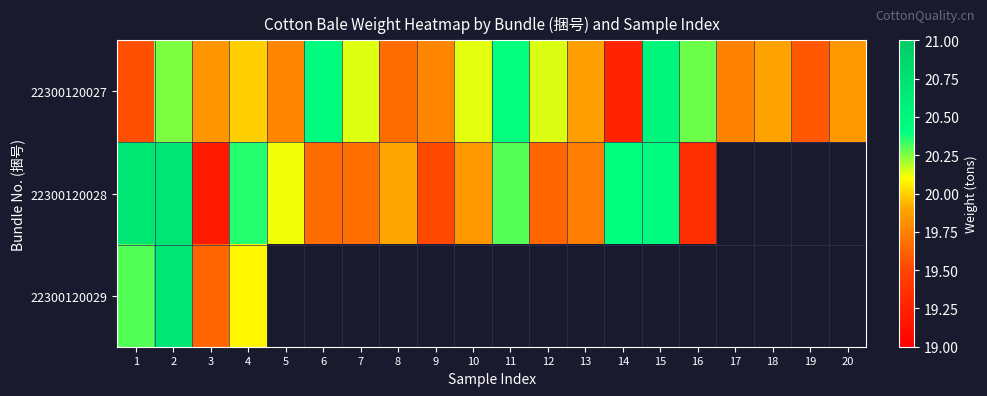

At which label does 22300120028 reach its minimum?

3